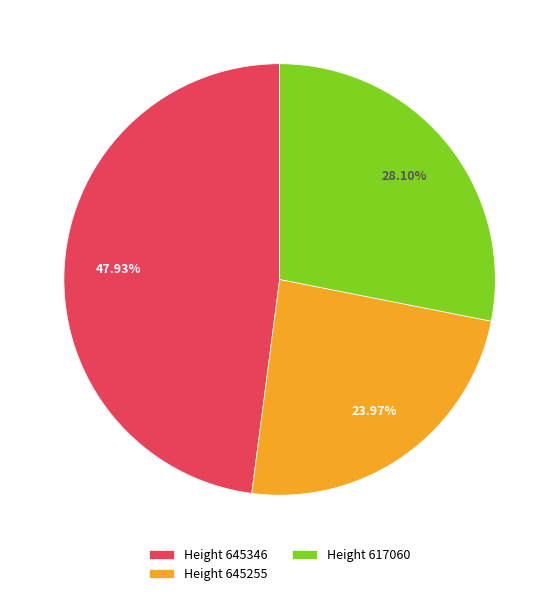

Rank the categories by value from highest to lowest.

Height 645346, Height 617060, Height 645255